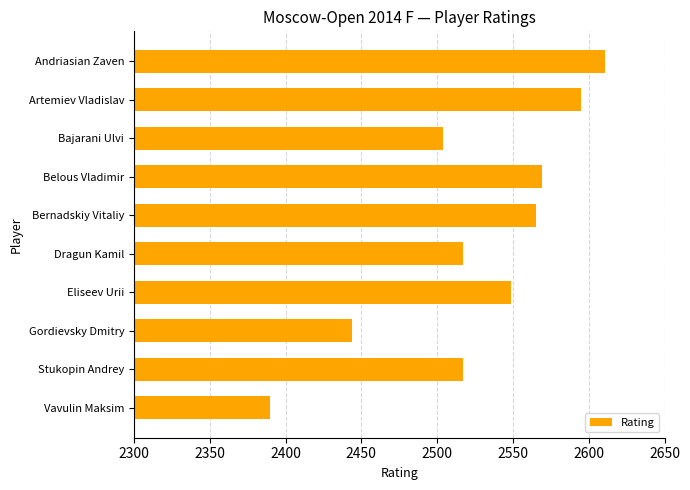

Approximately how many times larger is the value at Dragun Kamil compared to Gordievsky Dmitry?

1.0